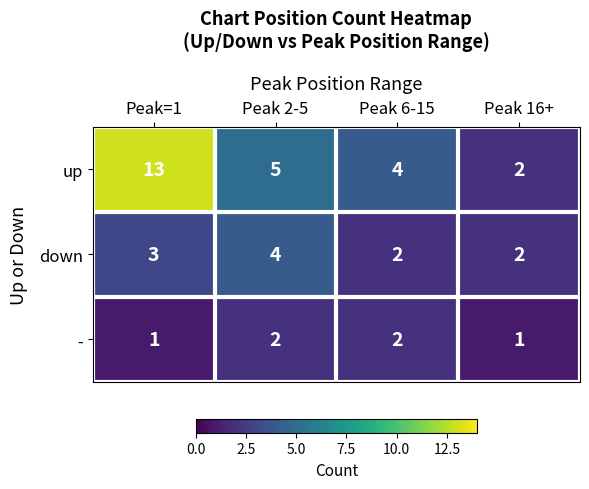

Which series has the largest range (max minus min)?

up